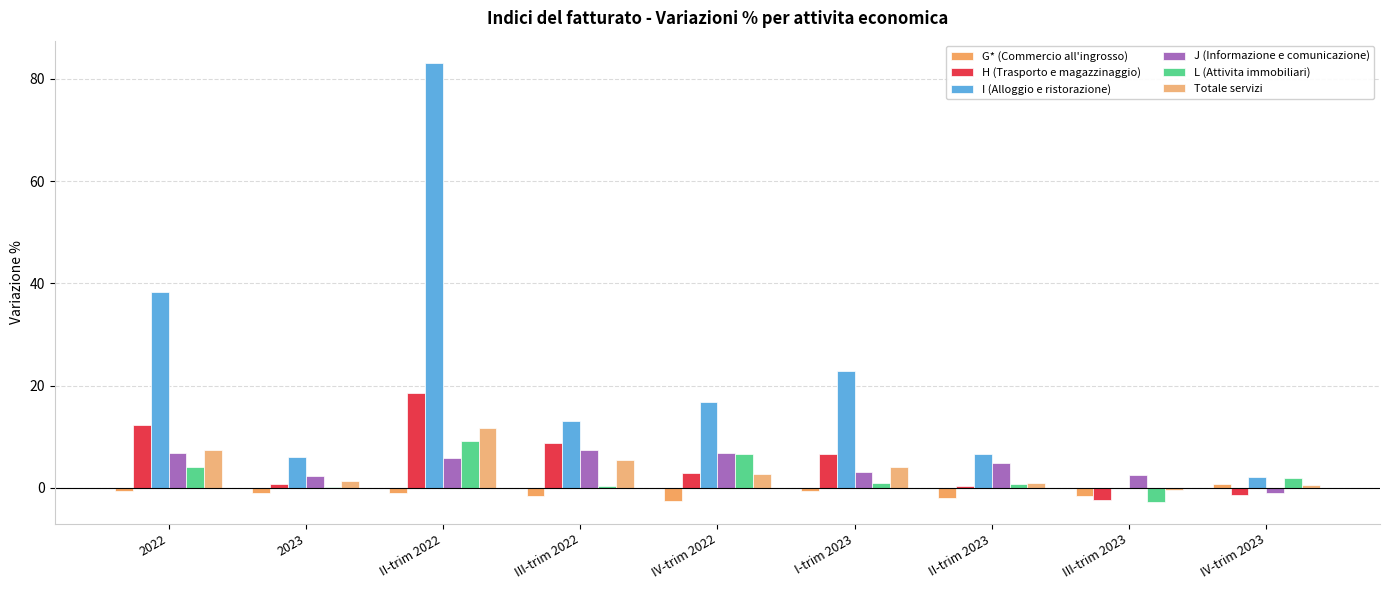

Which category has the lowest value in the J (Informazione e comunicazione) series?

IV-trim 2023